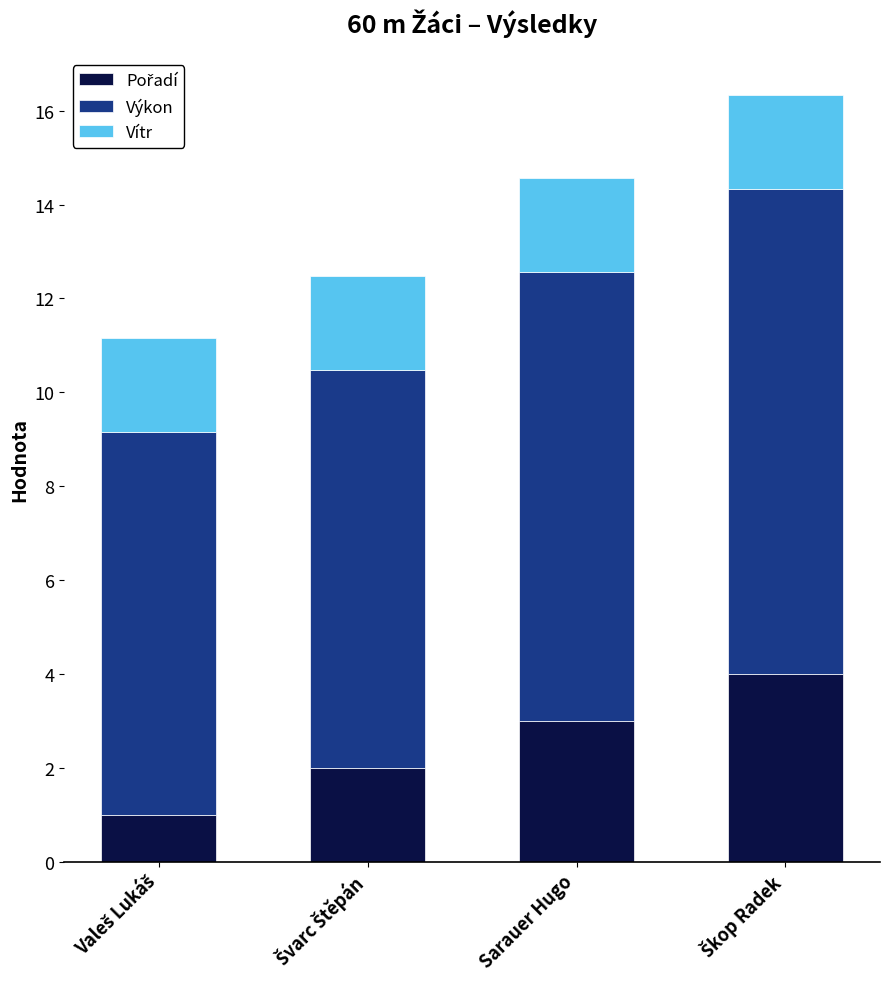

Count the number of categories in the chart.

4